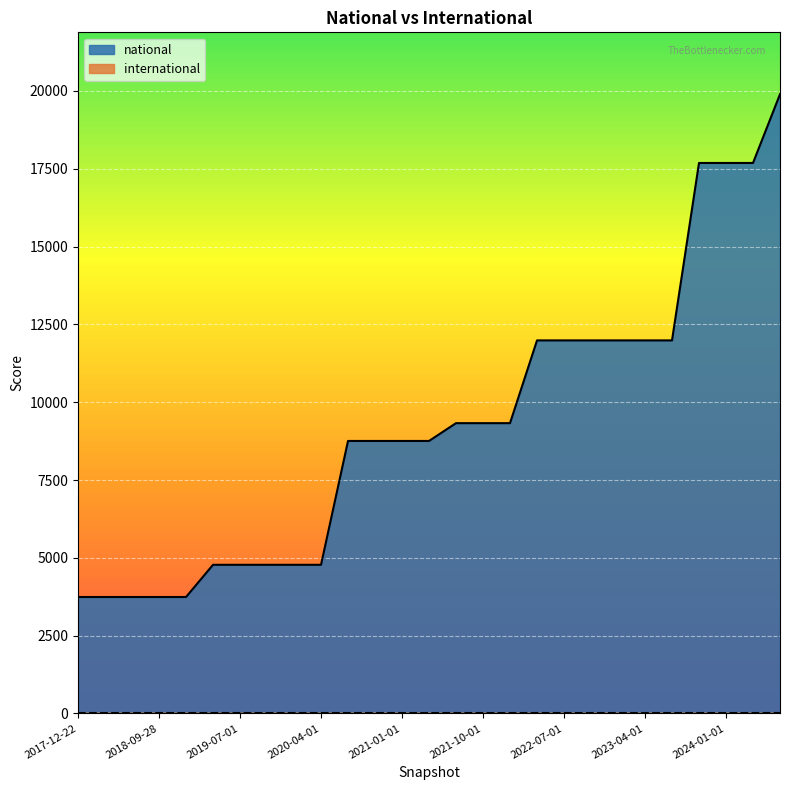

True or false: there are more than 0 points higher than both neighbors.

False